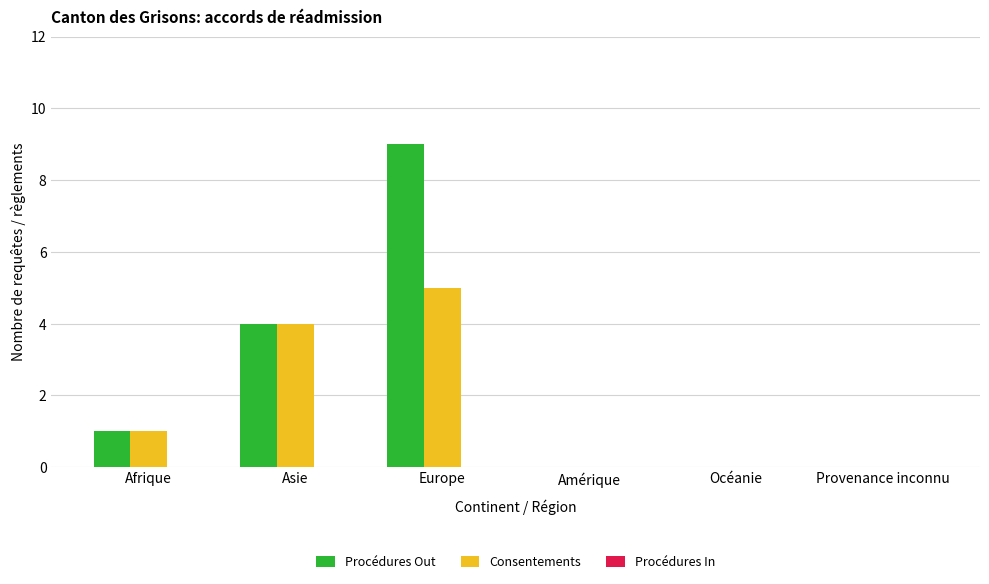

Which series has the widest spread of values?

Procédures Out